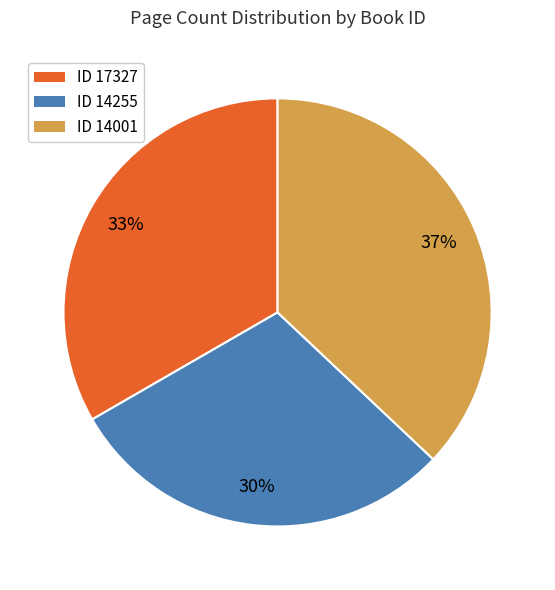

To the nearest percent, what percentage of the pie is ID 14001?

37%